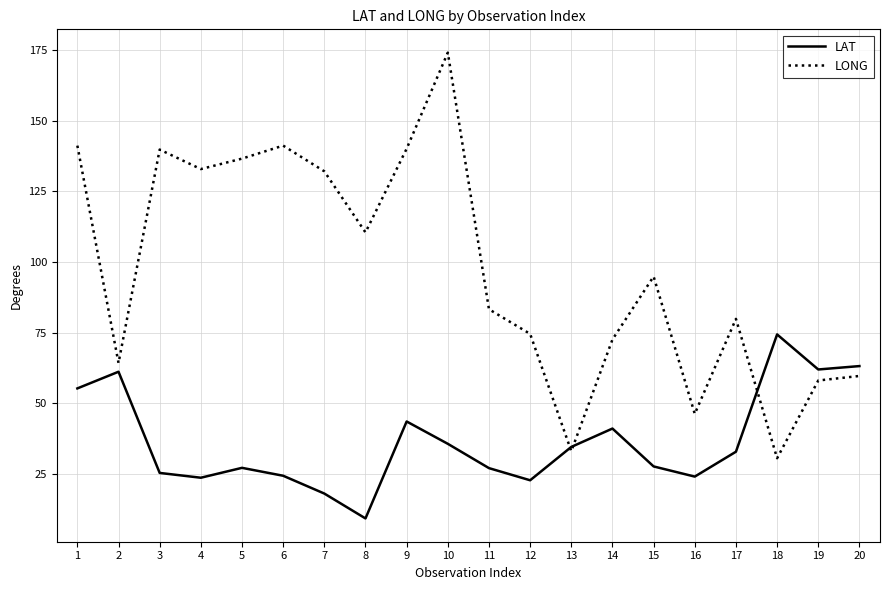

What is the difference between the second highest and minimum values in the LAT series?

53.9